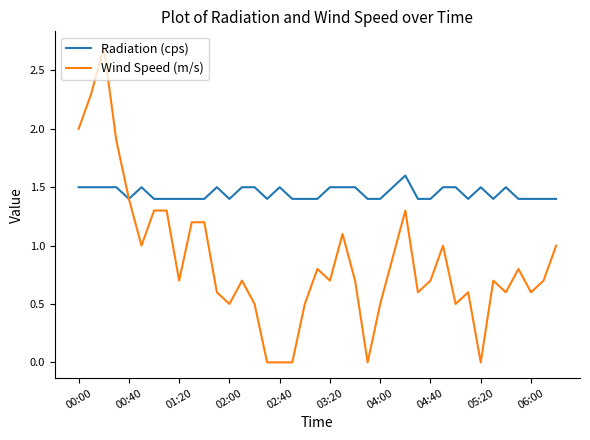

What is the greatest value displayed?

2.7